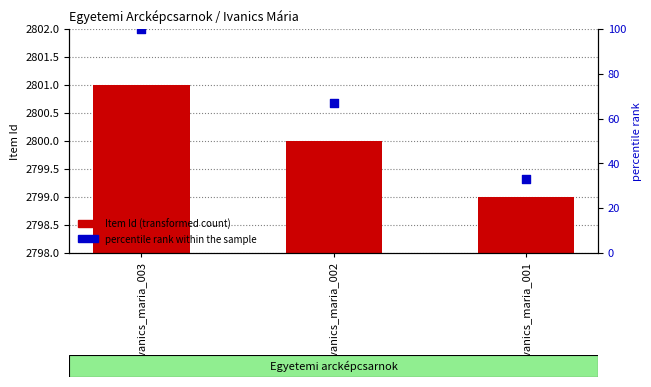

At how many categories does at least one series exceed 1945?

3